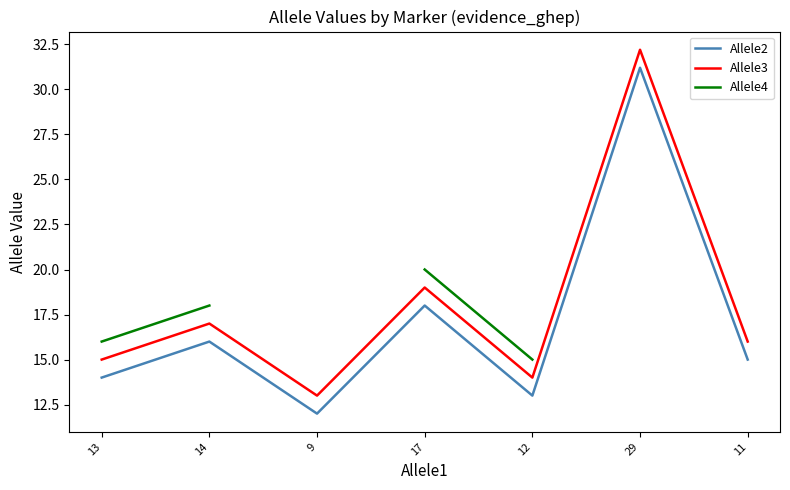

Between 12 and 29, which series saw the biggest shift?

Allele3